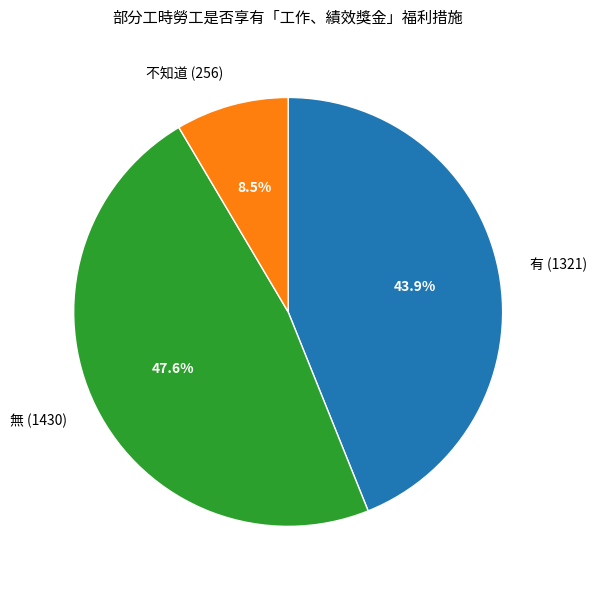

Is there any slice that represents more than half of the pie?

No